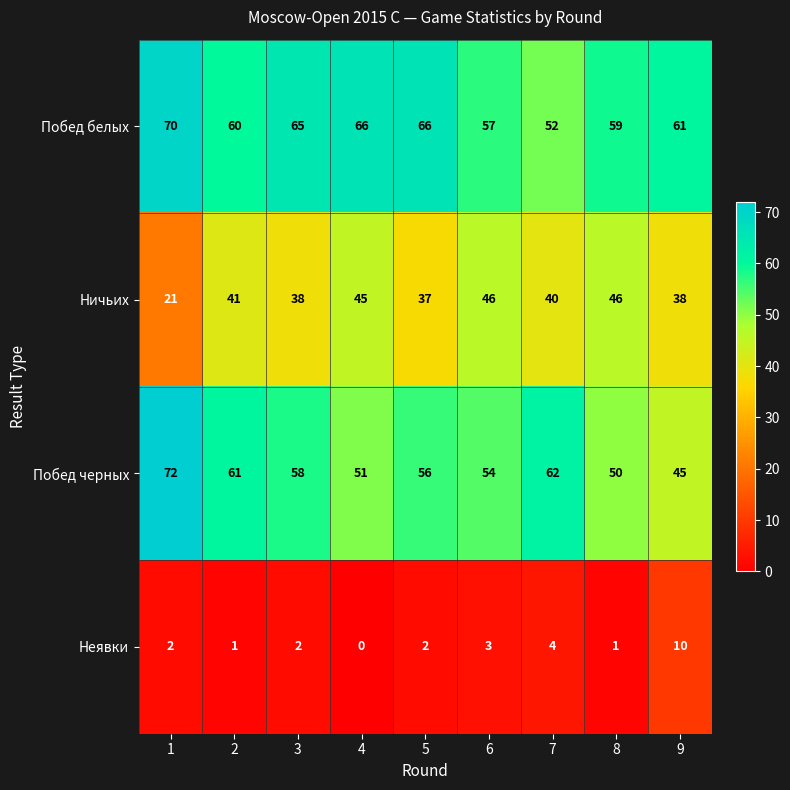

Rank the series at 5 from highest to lowest value.

Побед белых, Побед черных, Ничьих, Неявки